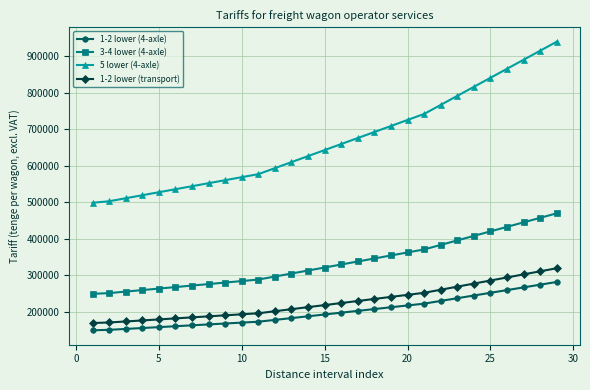

Which series has the largest range (max minus min)?

5 lower (4-axle)